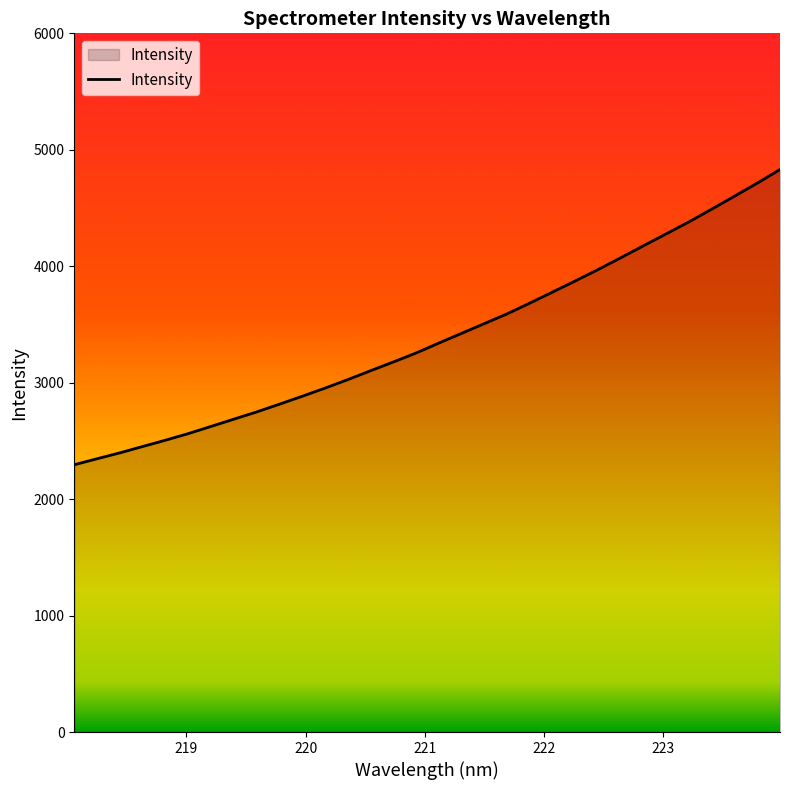

What is the smallest value displayed?

2295.3